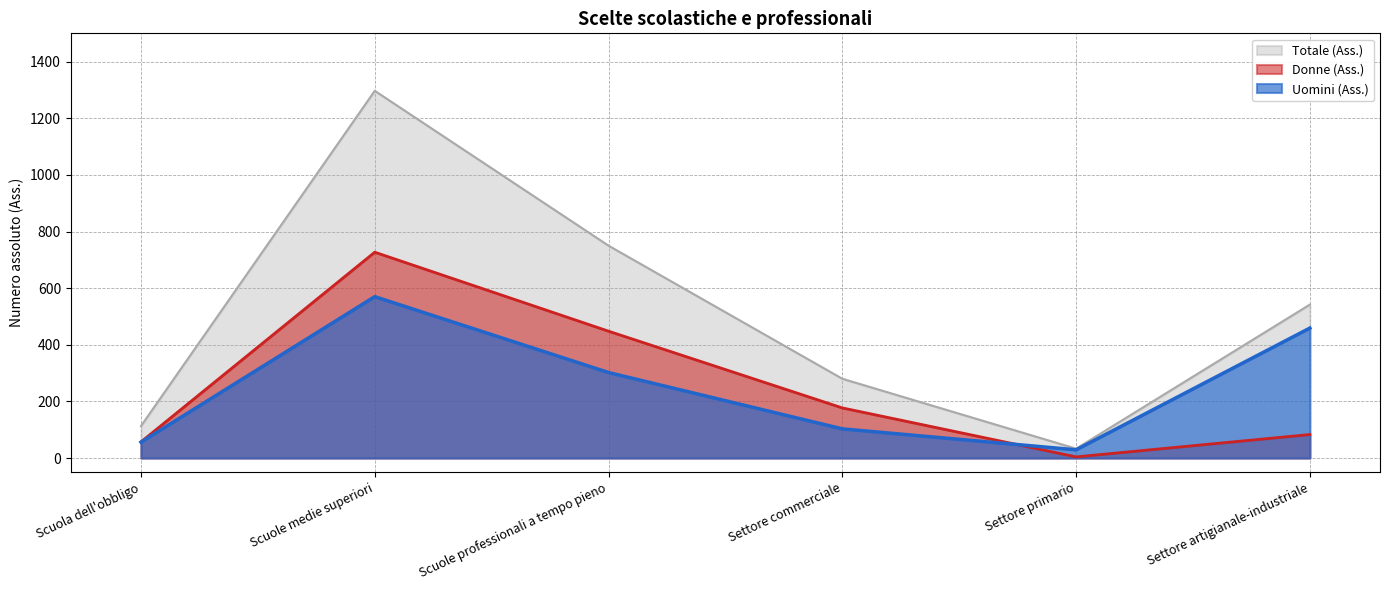

Reading left to right, what are all the values shown in this chart?

Totale (Ass.): Scuola dell'obbligo=113	Scuole medie superiori=1297	Scuole professionali a tempo pieno=750	Settore commerciale=280	Settore primario=33	Settore artigianale-industriale=542
Uomini (Ass.): Scuola dell'obbligo=56	Scuole medie superiori=570	Scuole professionali a tempo pieno=302	Settore commerciale=103	Settore primario=29	Settore artigianale-industriale=459
Donne (Ass.): Scuola dell'obbligo=57	Scuole medie superiori=727	Scuole professionali a tempo pieno=448	Settore commerciale=177	Settore primario=4	Settore artigianale-industriale=83